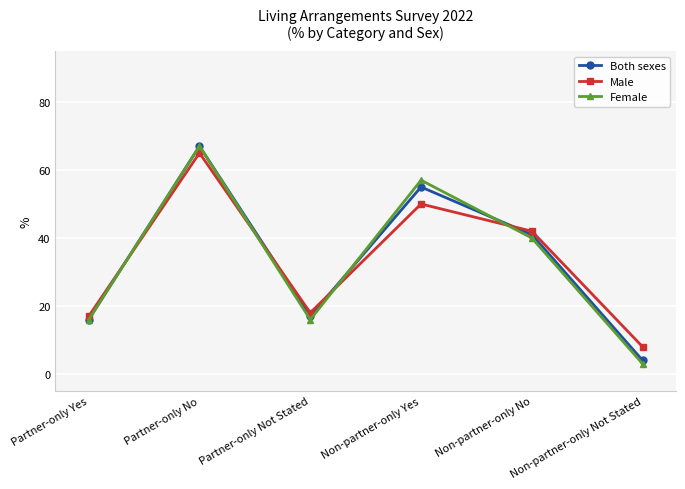

Is the value of Male at Partner-only Not Stated greater than the value of Both sexes at Partner-only No?

No